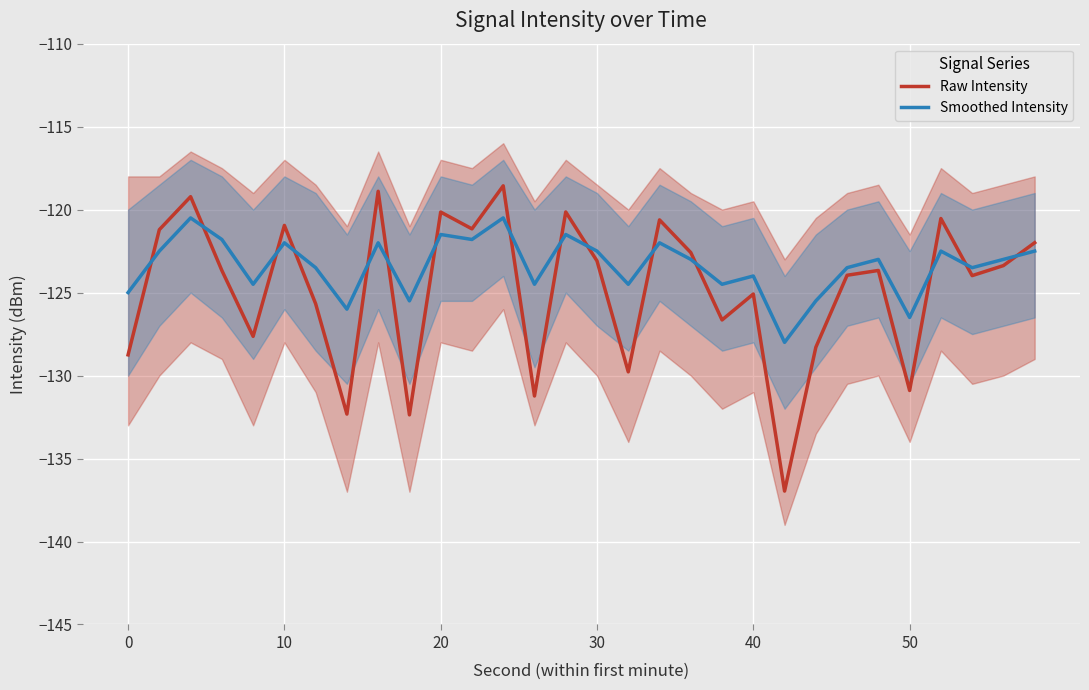

True or false: Raw Intensity and Smoothed Intensity intersect in this chart.

True